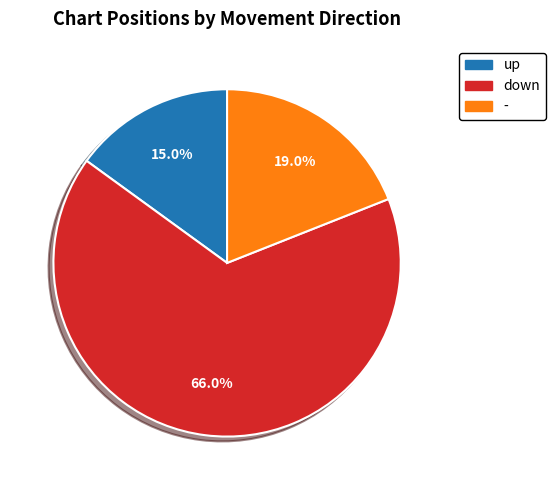

Count the number of slices in the pie.

3